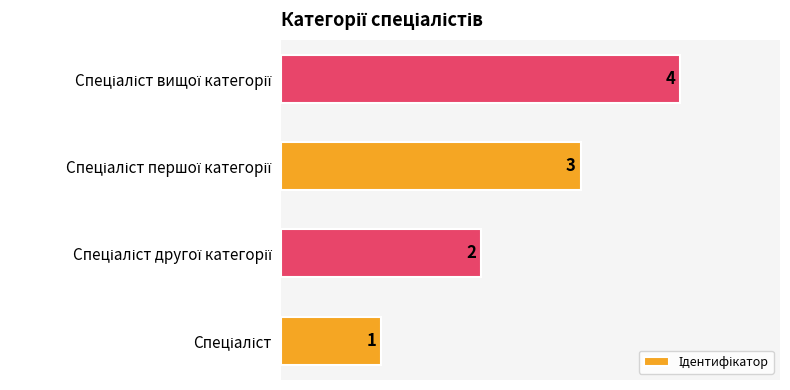

How many values are between 2 and 4?

3